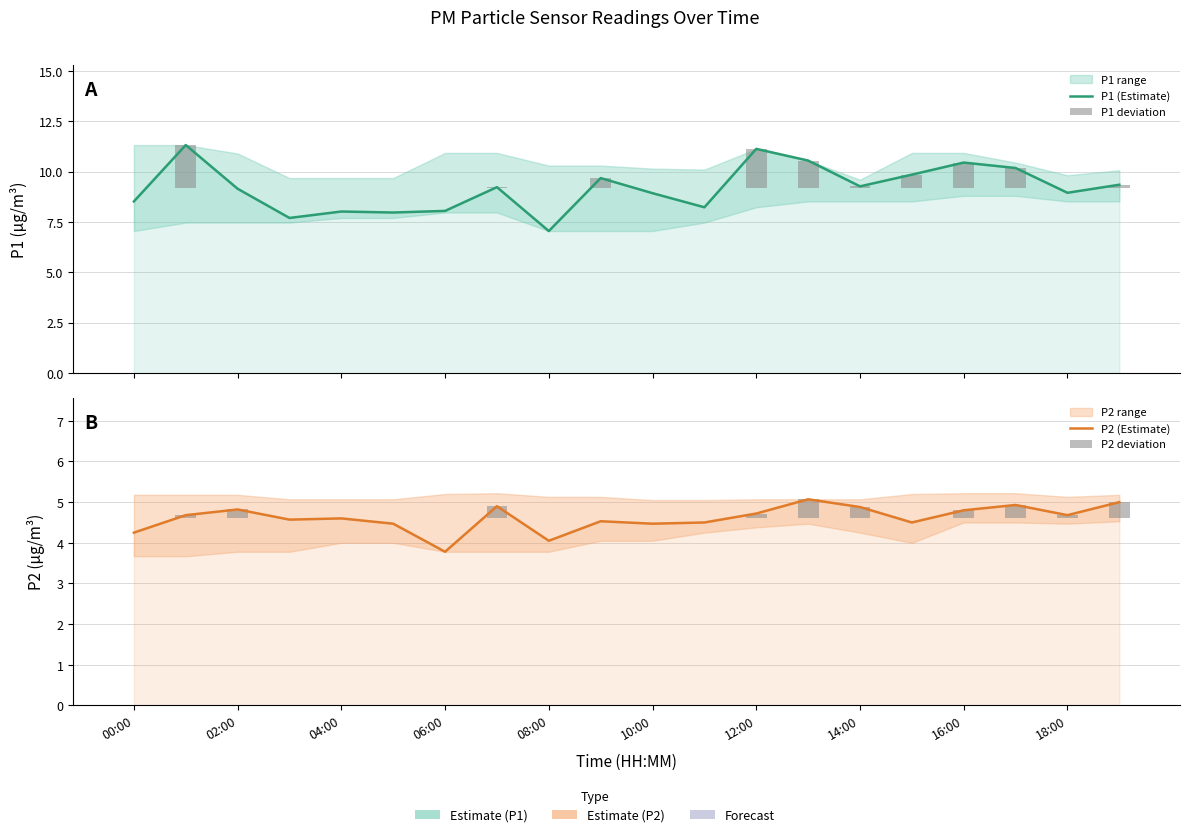

Which series changed the most between 12:00 and 18:00?

P1 (Estimate)